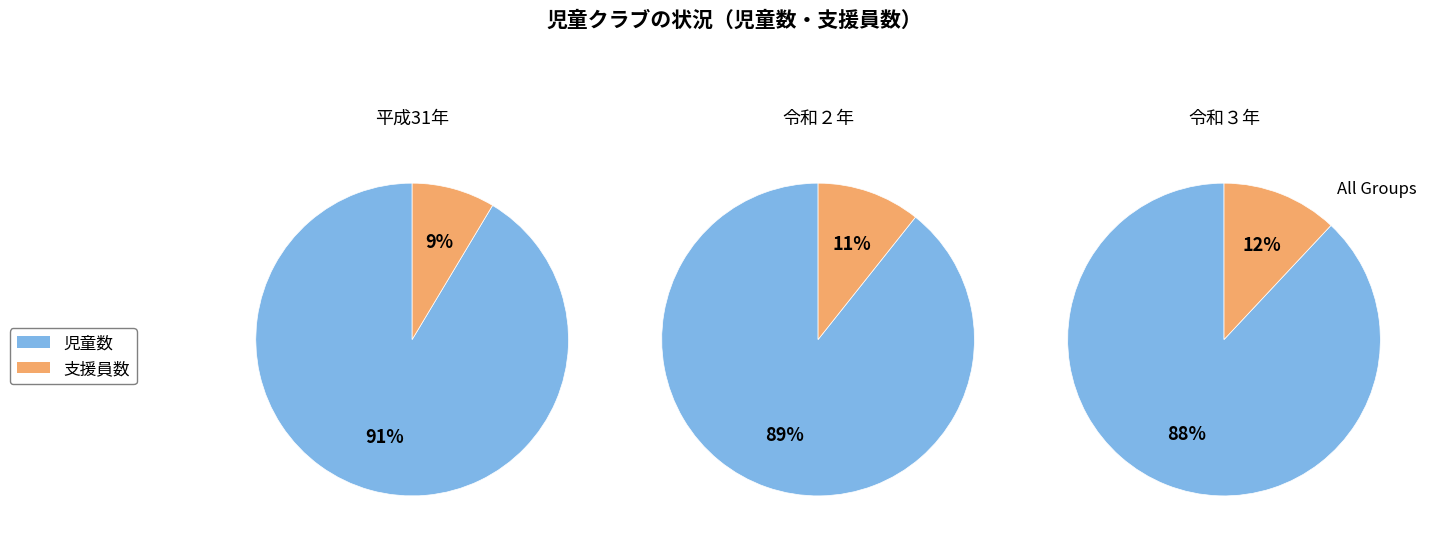

The 3 slice represents 35% of the pie. True or false?

False